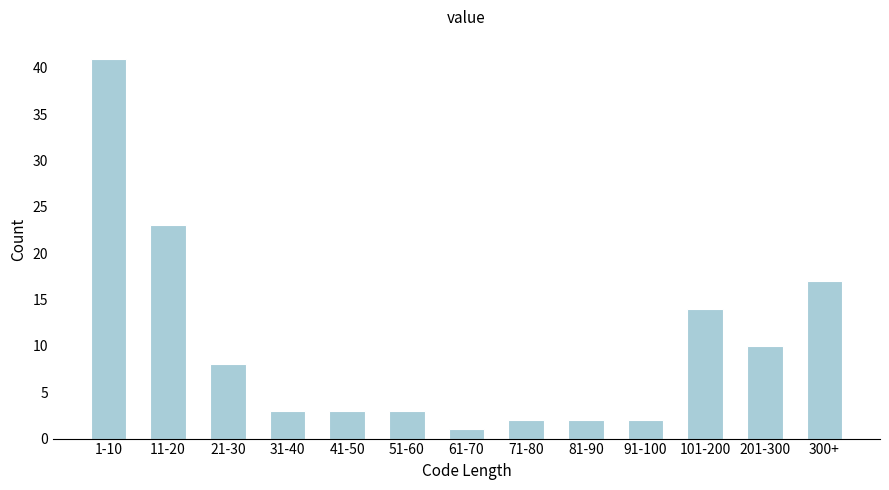

Reading right to left, list all the values displayed in this chart.

300+=17	201-300=10	101-200=14	91-100=2	81-90=2	71-80=2	61-70=1	51-60=3	41-50=3	31-40=3	21-30=8	11-20=23	1-10=41